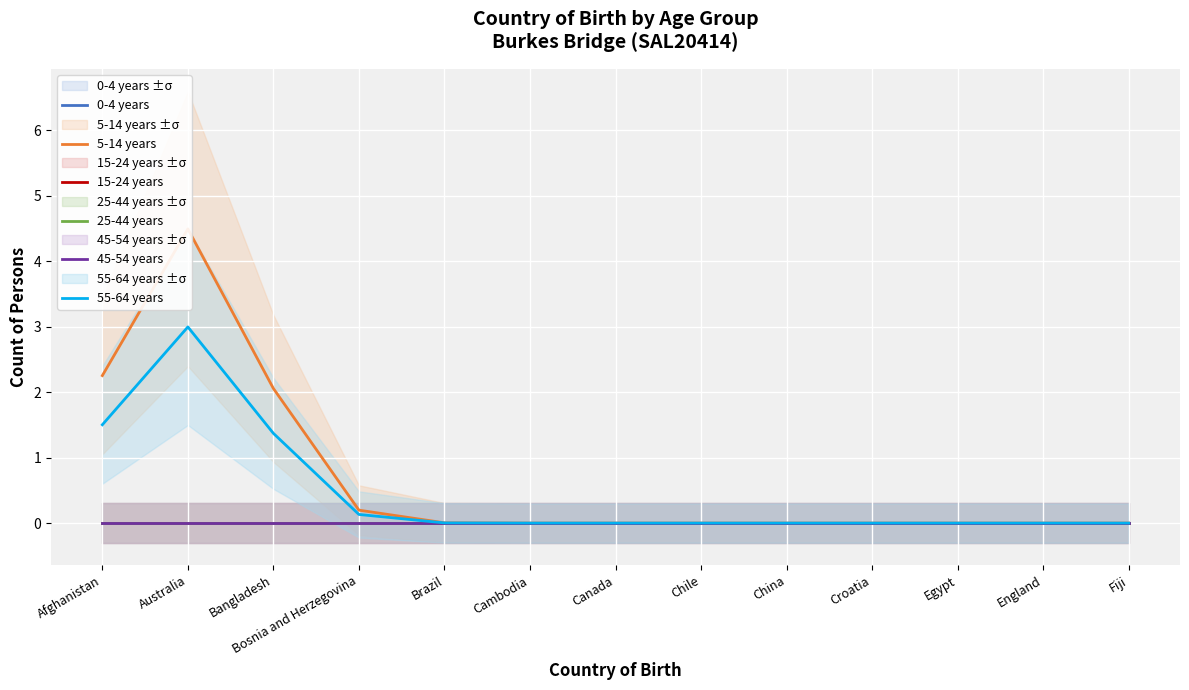

At which category is the sum across all series the highest?

Australia